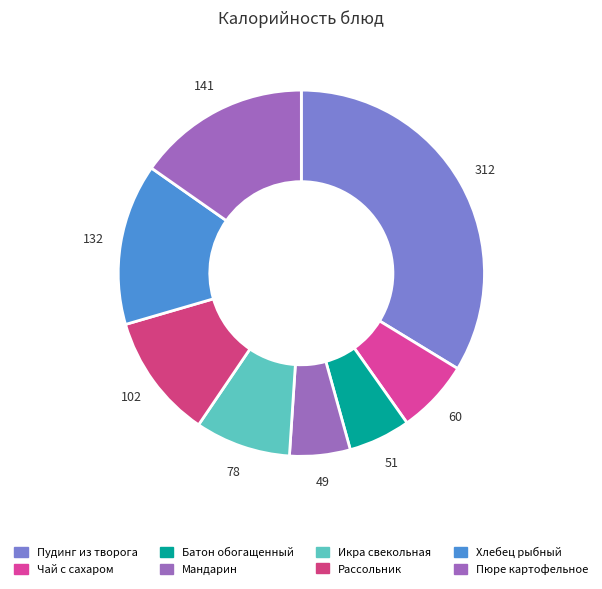

To the nearest percent, what portion does Пудинг из творога represent?

34%